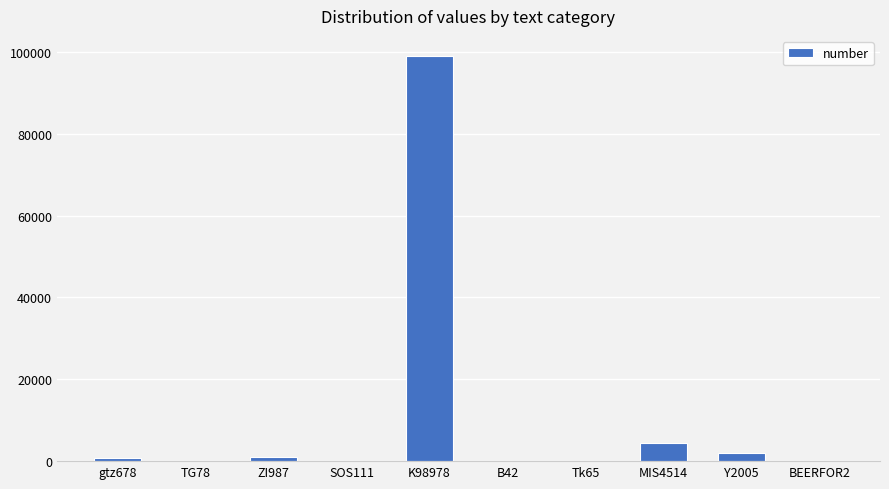

What is the maximum value shown in the chart?

98978